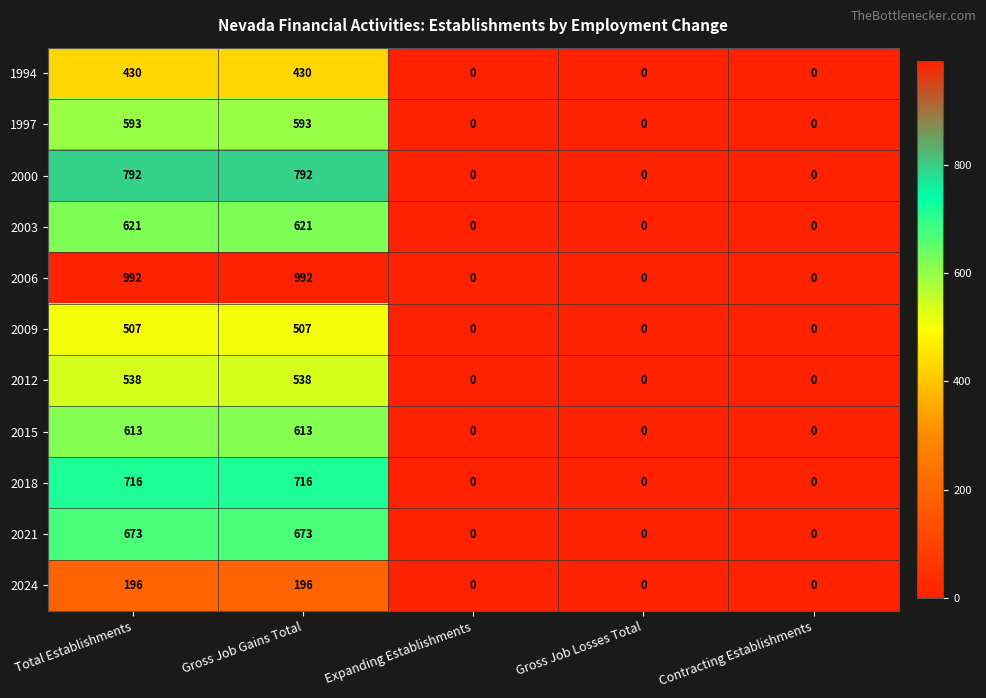

The 2021 series shows -317 at Expanding Establishments. True or false?

False